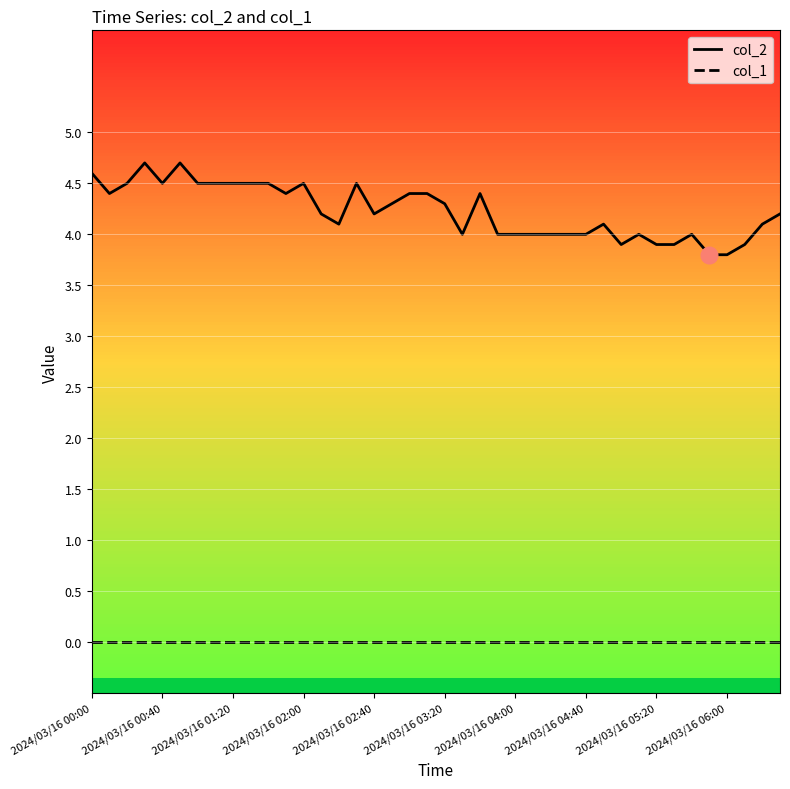

Rank the series by their maximum value, from lowest to highest.

col_1, col_2